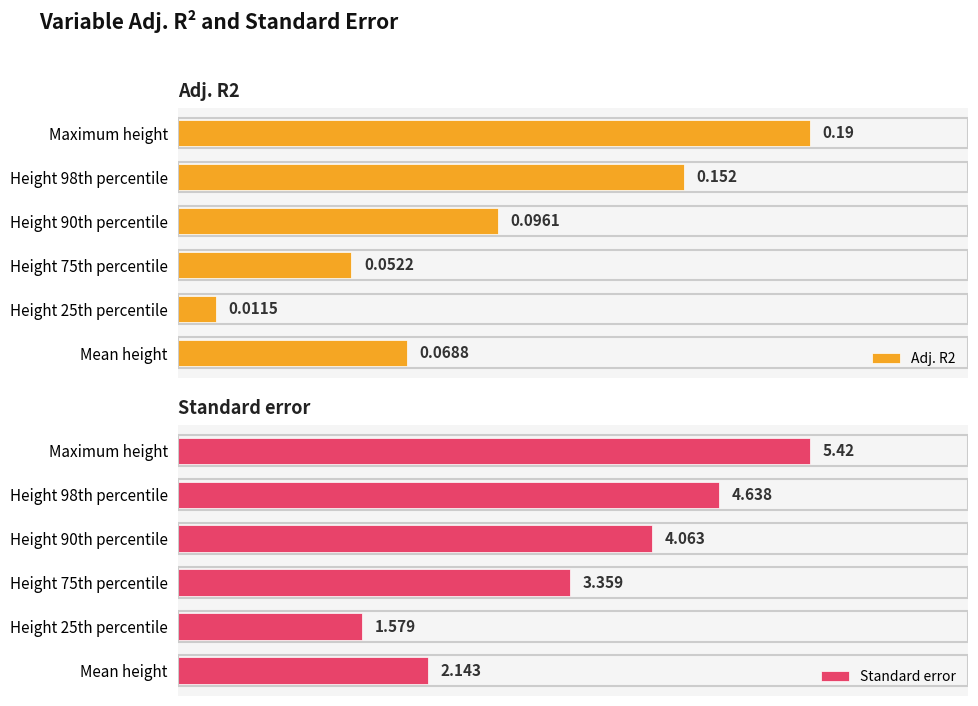

What is the difference between the maximum and minimum values in the Standard error series?

3.8